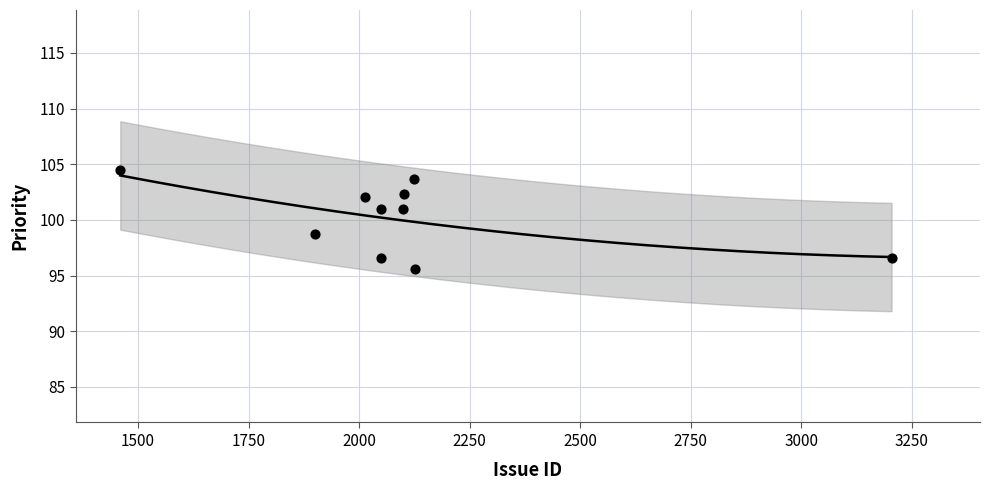

What is the average Y value?

100.2